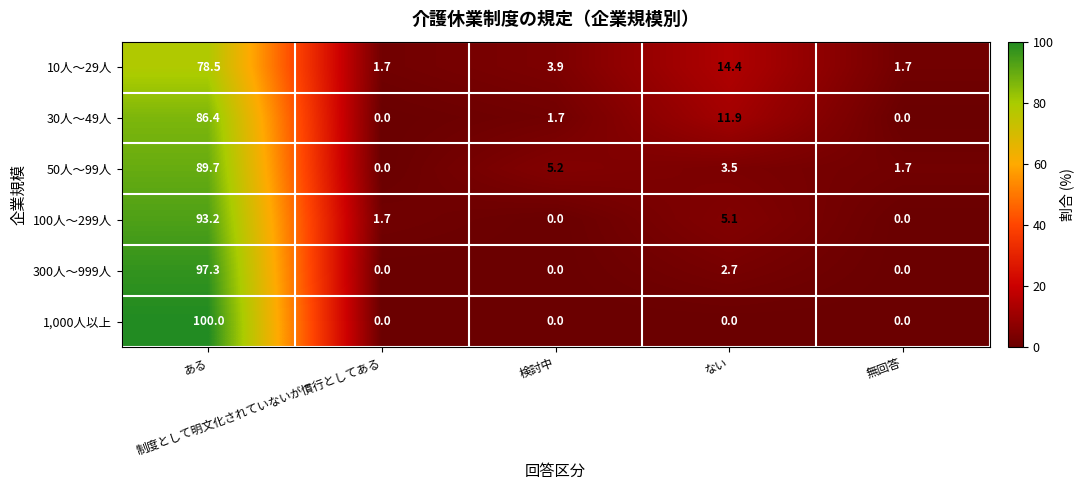

What is the maximum value shown in the chart?

100.0